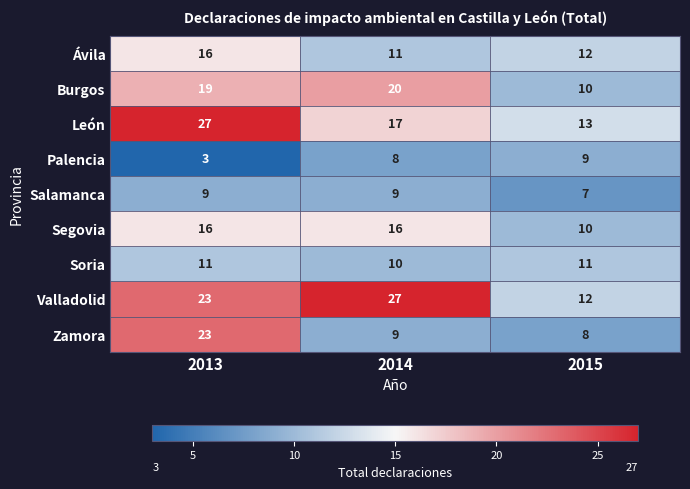

The value of Segovia at 2015 is 10. True or false?

True